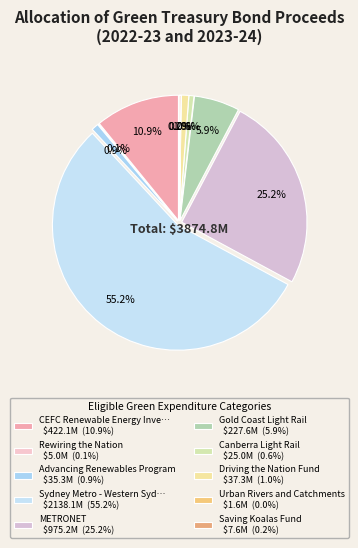

Is it true that CEFC Renewable Energy Investments is 11% of the pie?

True